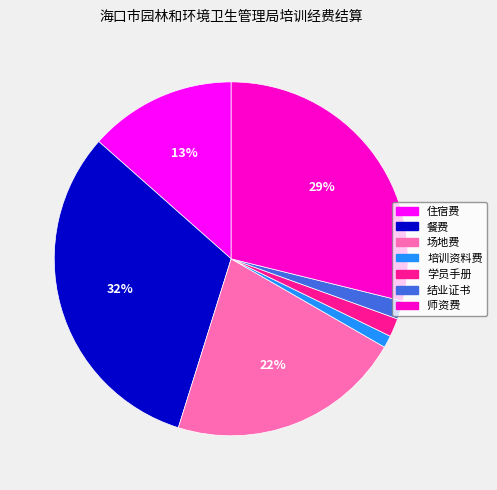

Between 餐费 and 住宿费, which is larger?

餐费